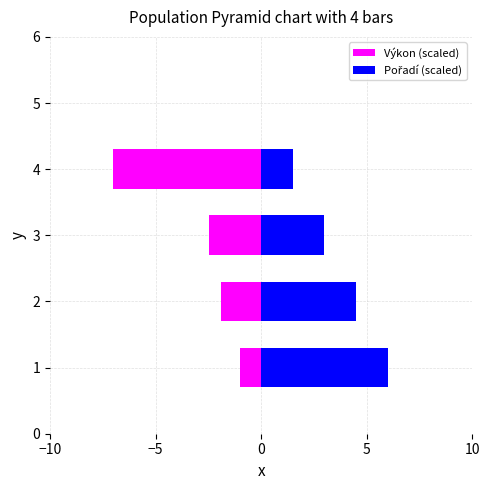

Which series has the largest total across all categories?

Pořadí (scaled)